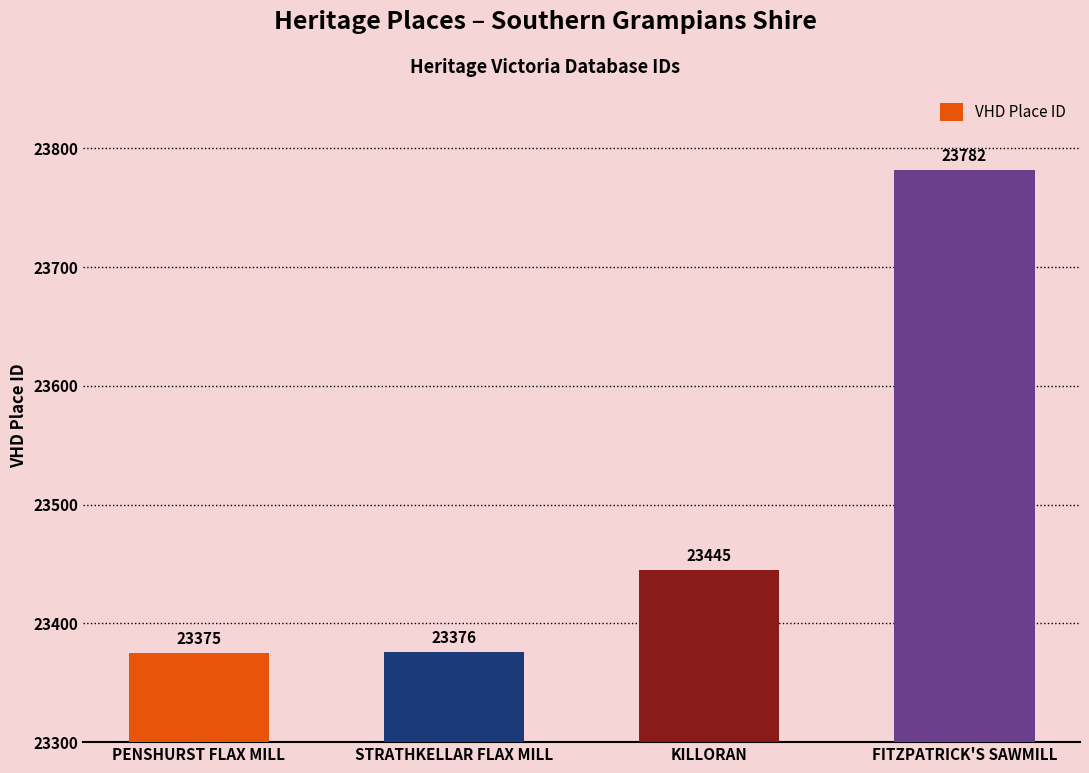

What is the difference between the values at PENSHURST FLAX MILL and STRATHKELLAR FLAX MILL?

1